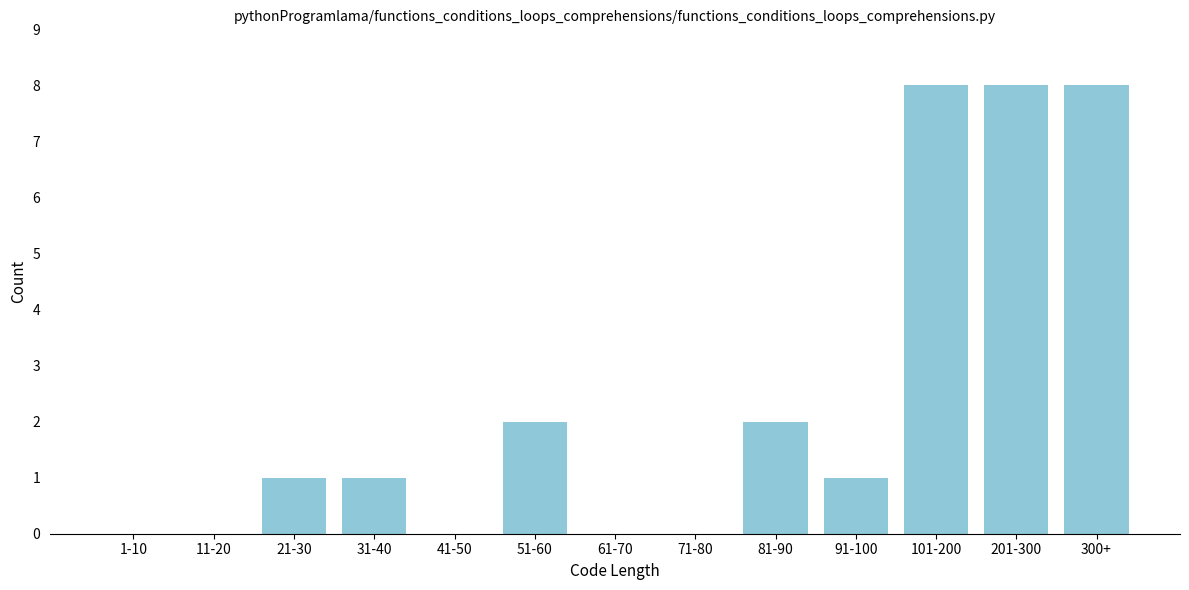

Reading left to right, what are all the values shown in this chart?

1-10=0	11-20=0	21-30=1	31-40=1	41-50=0	51-60=2	61-70=0	71-80=0	81-90=2	91-100=1	101-200=8	201-300=8	300+=8